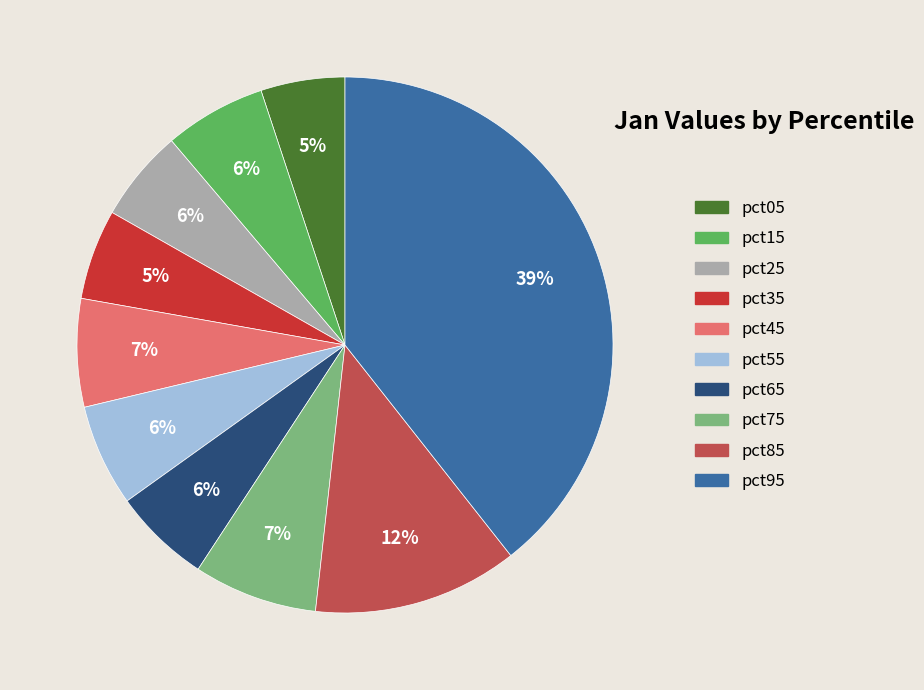

Which has a higher value, pct35 or pct75?

pct75